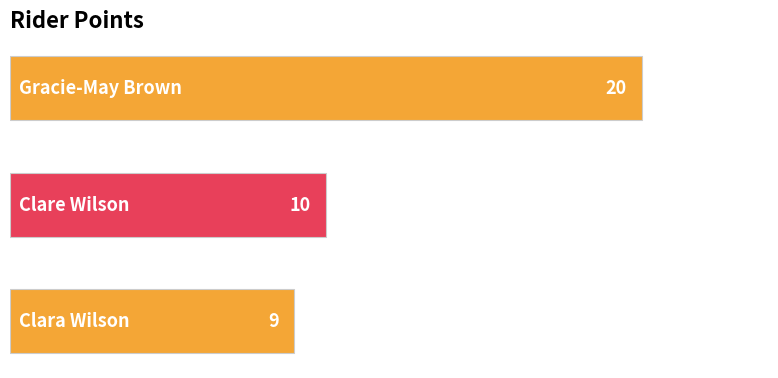

What is the minimum value shown in the chart?

9